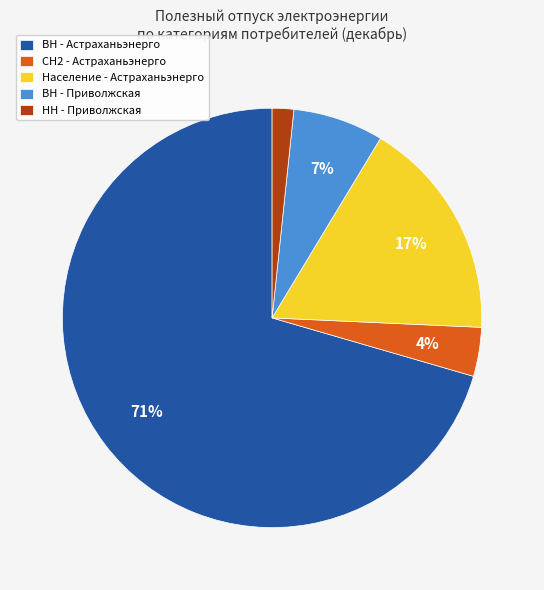

Does any single category account for the majority?

Yes